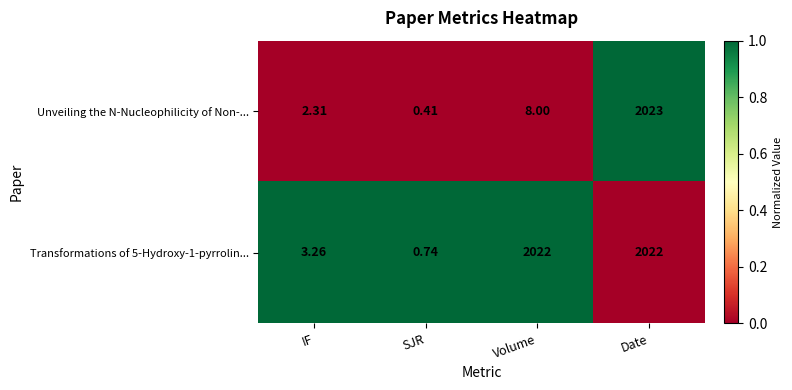

How many categories are shown in the chart?

4